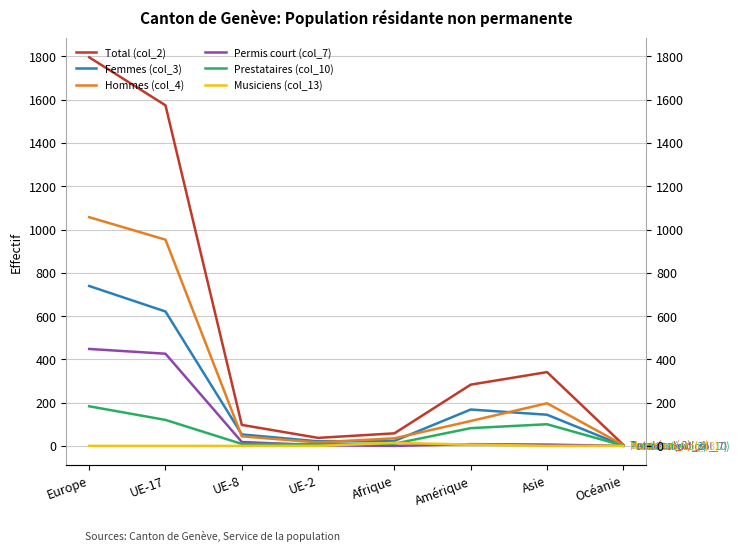

True or false: Musiciens (col_13) and Prestataires (col_10) intersect in this chart.

True